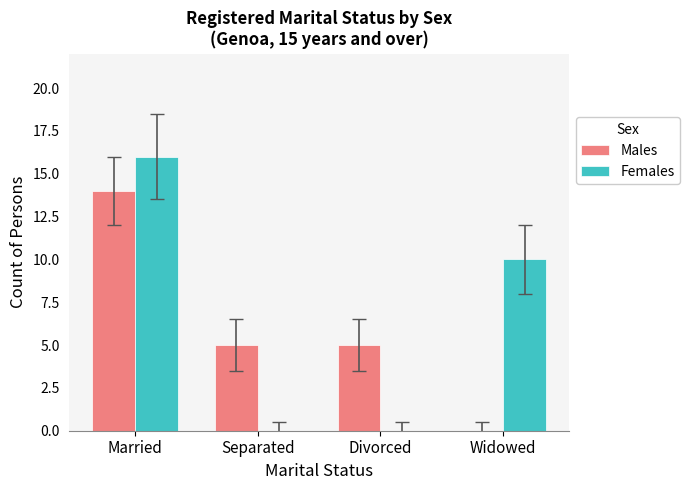

What is the sum of the Males values at Divorced and Widowed?

5